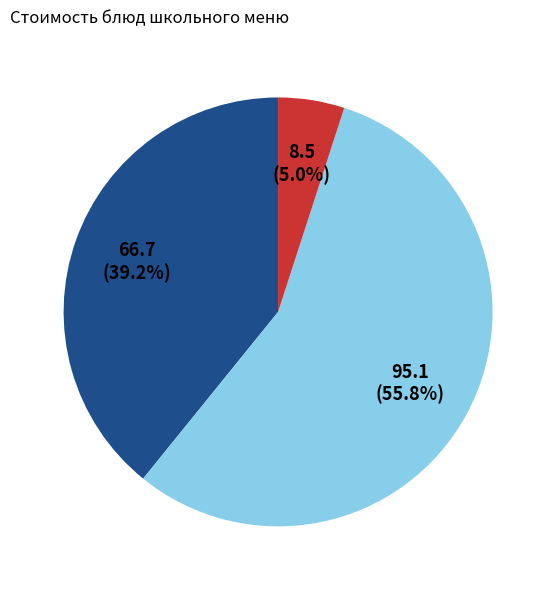

Does any single category account for the majority?

Yes